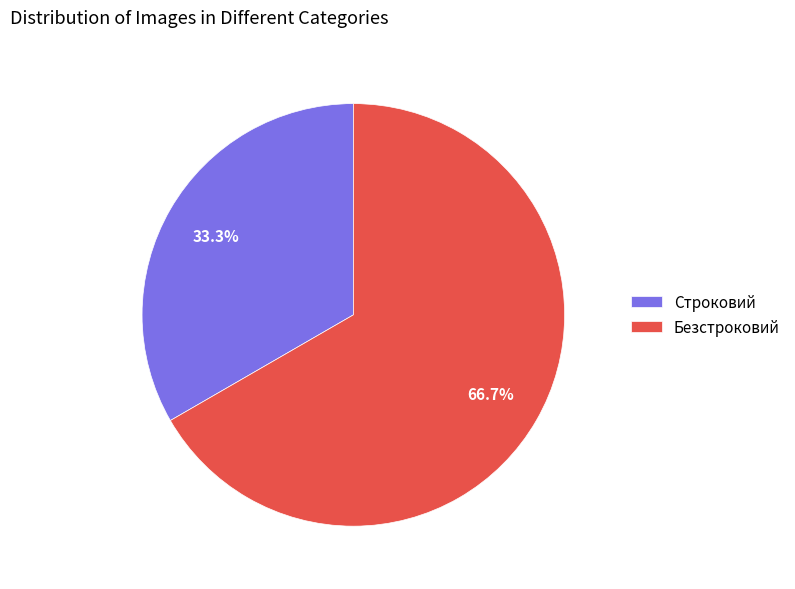

To the nearest percent, what percentage of the pie is Строковий?

33%